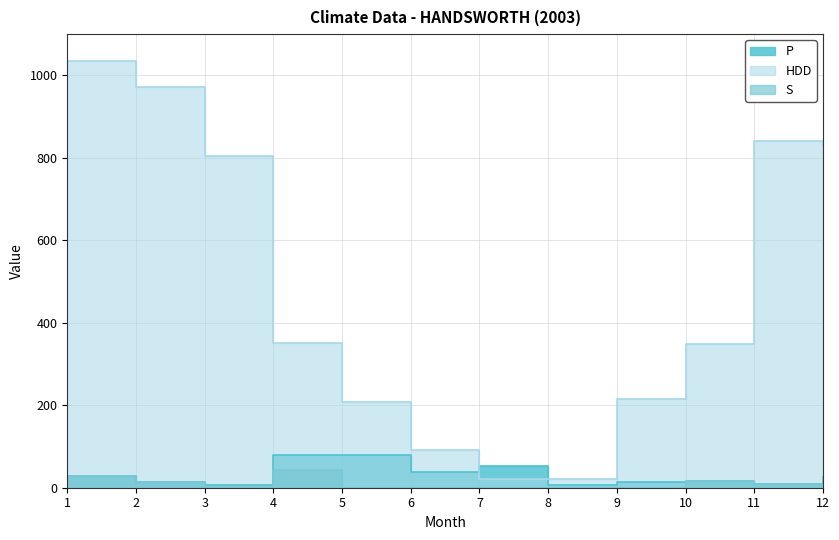

How many interior local valleys does the HDD series have?

1